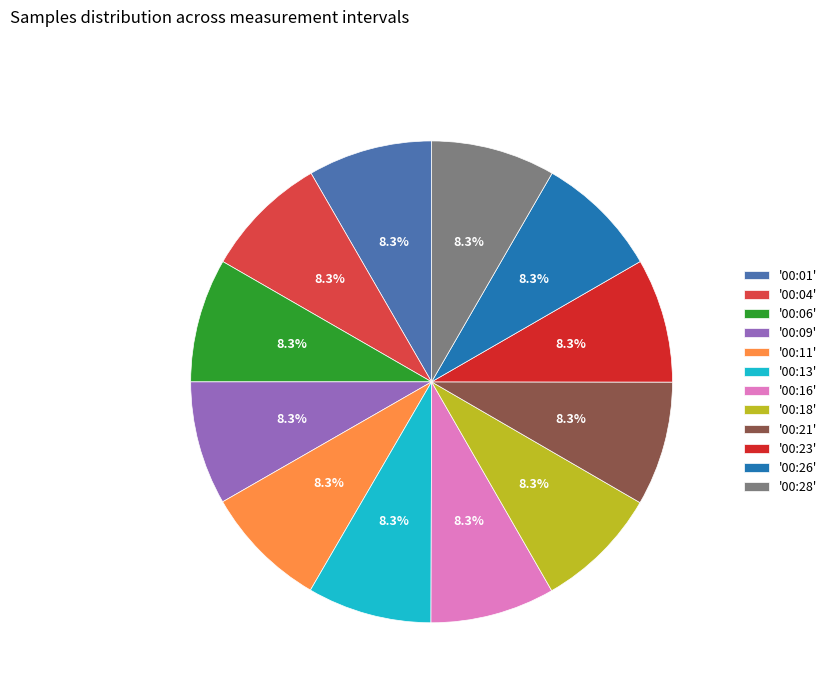

Do '00:11' and '00:09' together represent more than half of the pie?

No